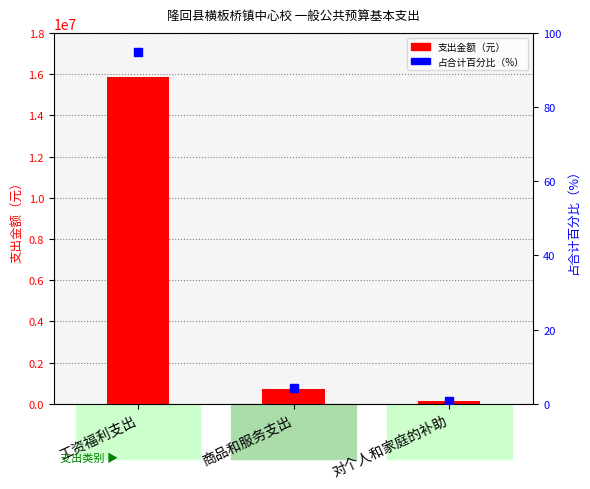

What is the total value across all series at 商品和服务支出?

719918.5